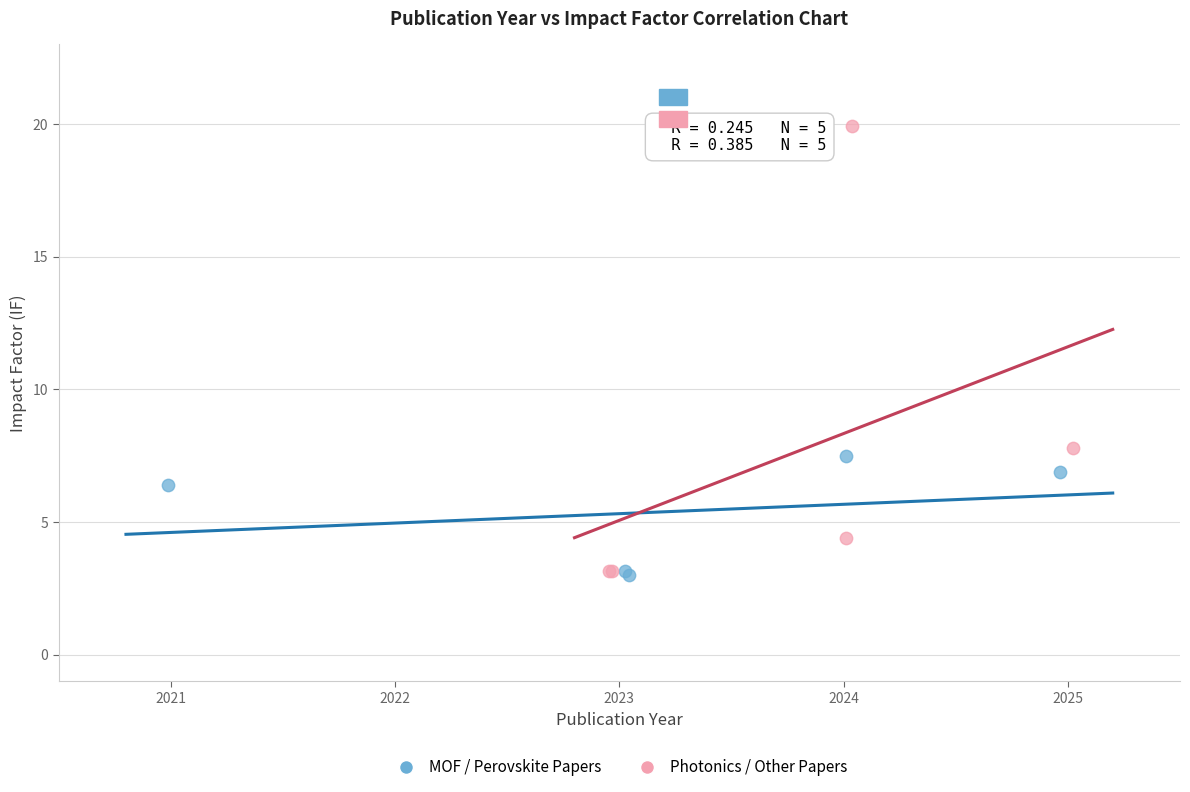

What are all the series names shown in the legend?

MOF / Perovskite Papers, Photonics / Other Papers